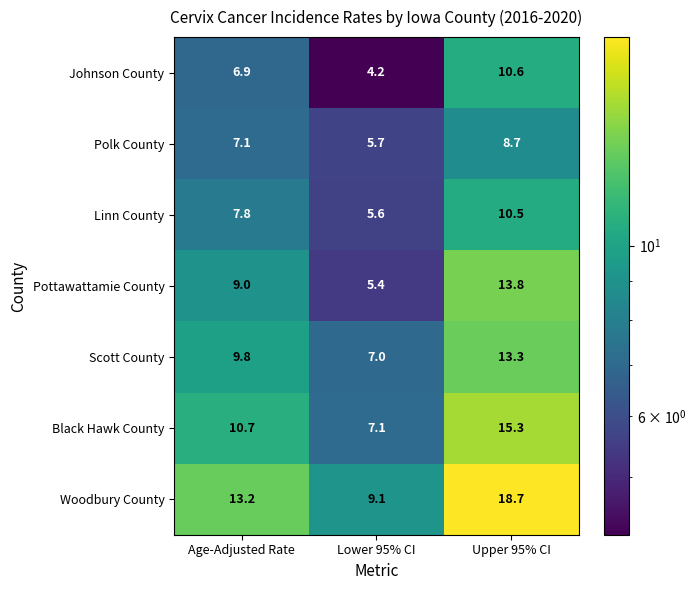

What is the difference between the maximum and minimum values in the Scott County series?

6.3